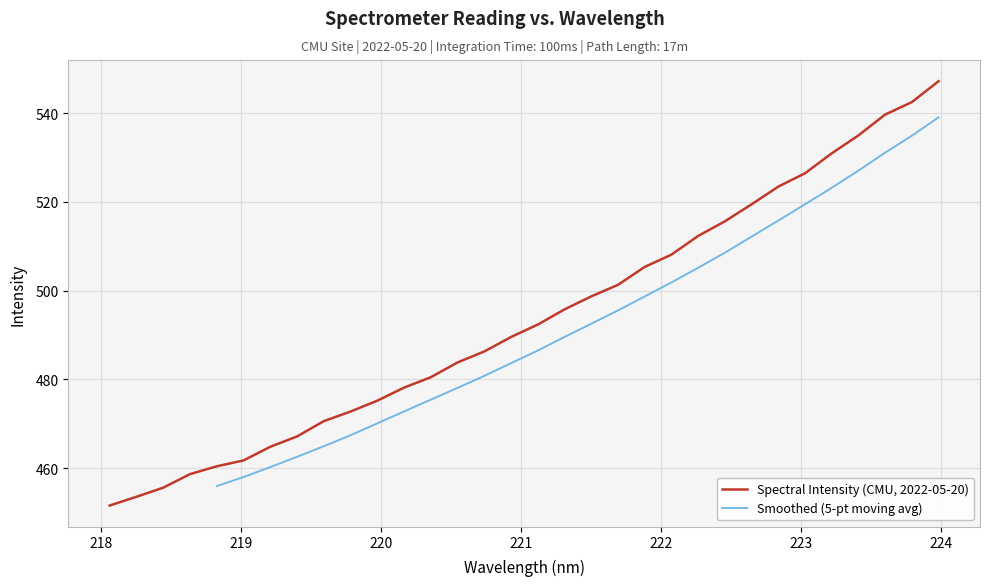

What is the value of the 10th point from the left?

472.8